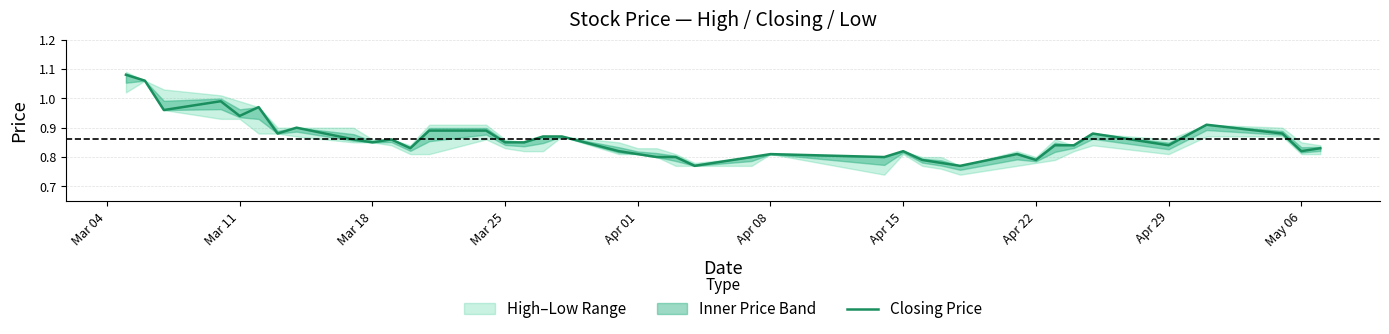

Reading left to right, extract all data points from this chart.

1.1	1.1	1.0	1.0	0.9	1.0	0.9	0.9	0.9	0.8	0.9	0.8	0.9	0.9	0.8	0.8	0.9	0.9	0.8	0.8	0.8	0.8	0.8	0.8	0.8	0.8	0.8	0.8	0.8	0.8	0.8	0.8	0.8	0.8	0.9	0.8	0.9	0.9	0.8	0.8